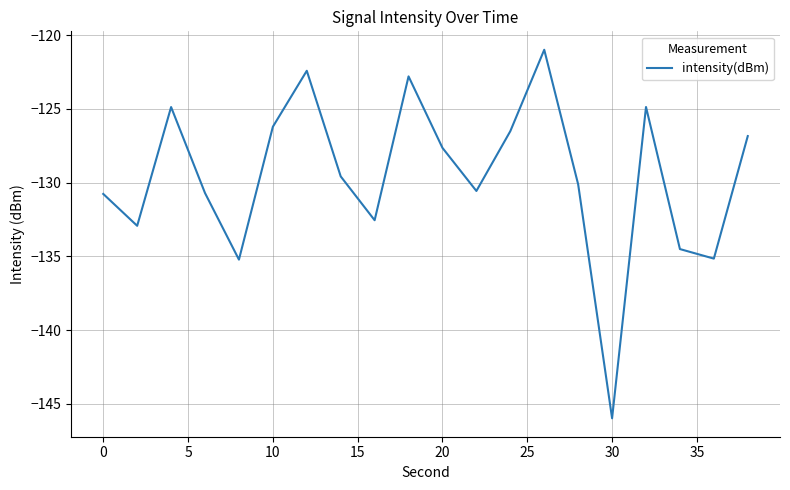

What is the greatest value displayed?

-121.0